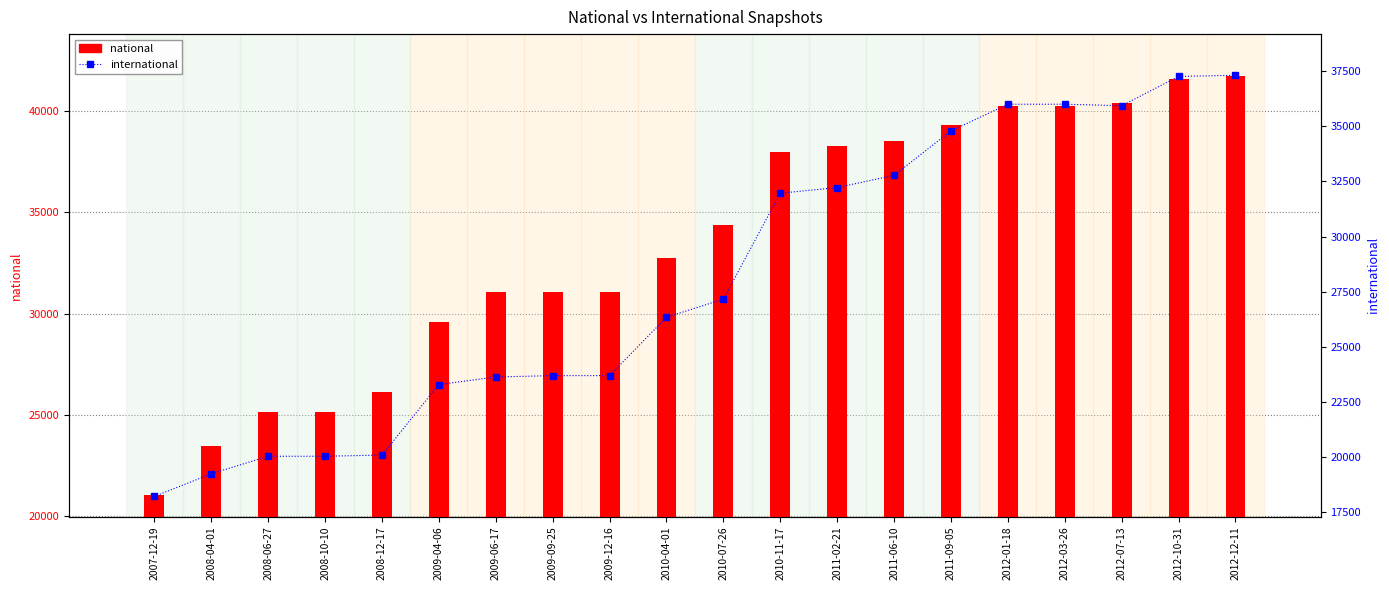

List the labels in order of international value, smallest first.

2007-12-19, 2008-04-01, 2008-06-27, 2008-10-10, 2008-12-17, 2009-04-06, 2009-06-17, 2009-09-25, 2009-12-16, 2010-04-01, 2010-07-26, 2010-11-17, 2011-02-21, 2011-06-10, 2011-09-05, 2012-07-13, 2012-01-18, 2012-03-26, 2012-10-31, 2012-12-11